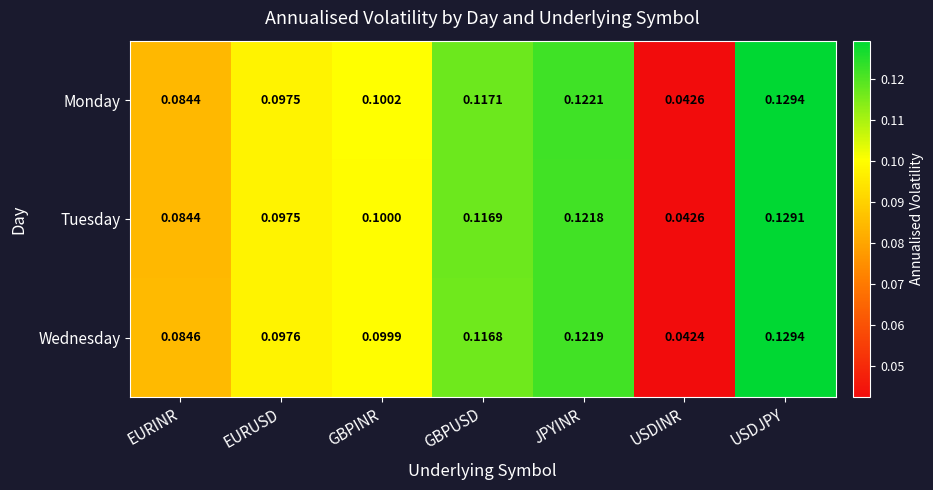

At which label is Monday closest to 0?

USDINR